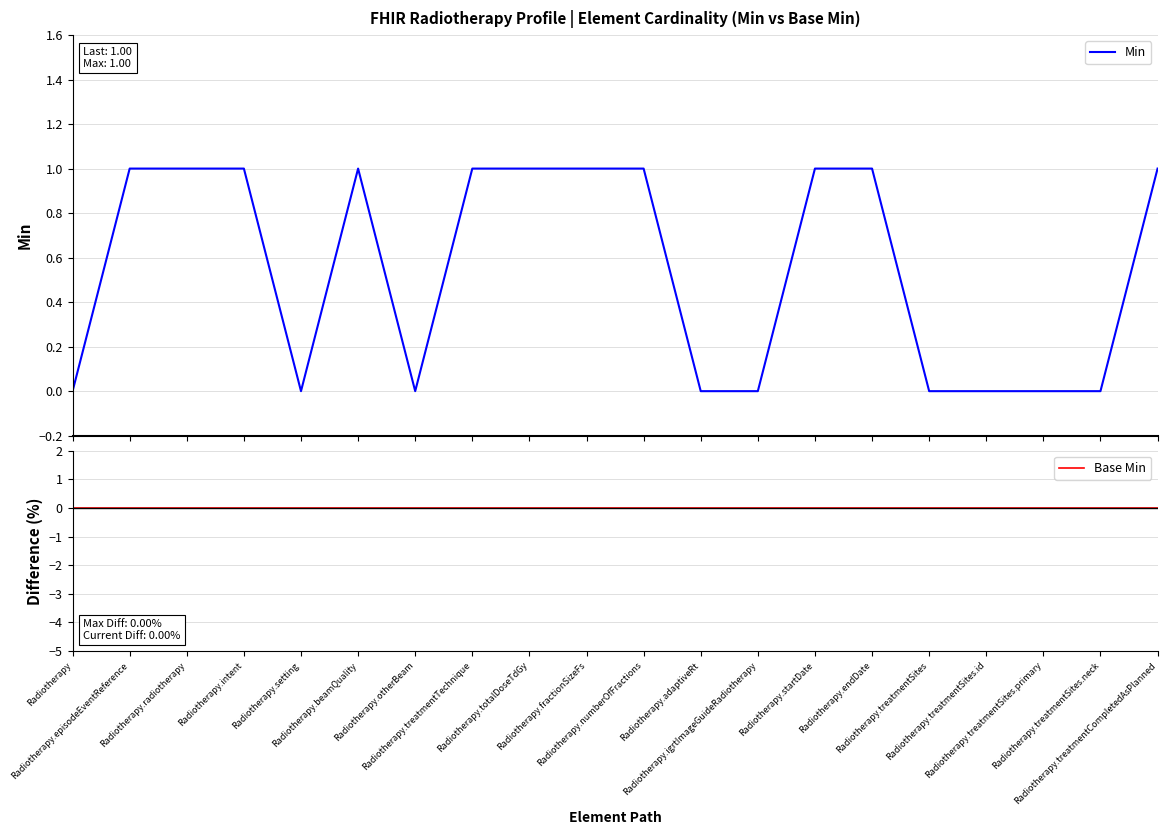

How many lines are shown in the chart?

2